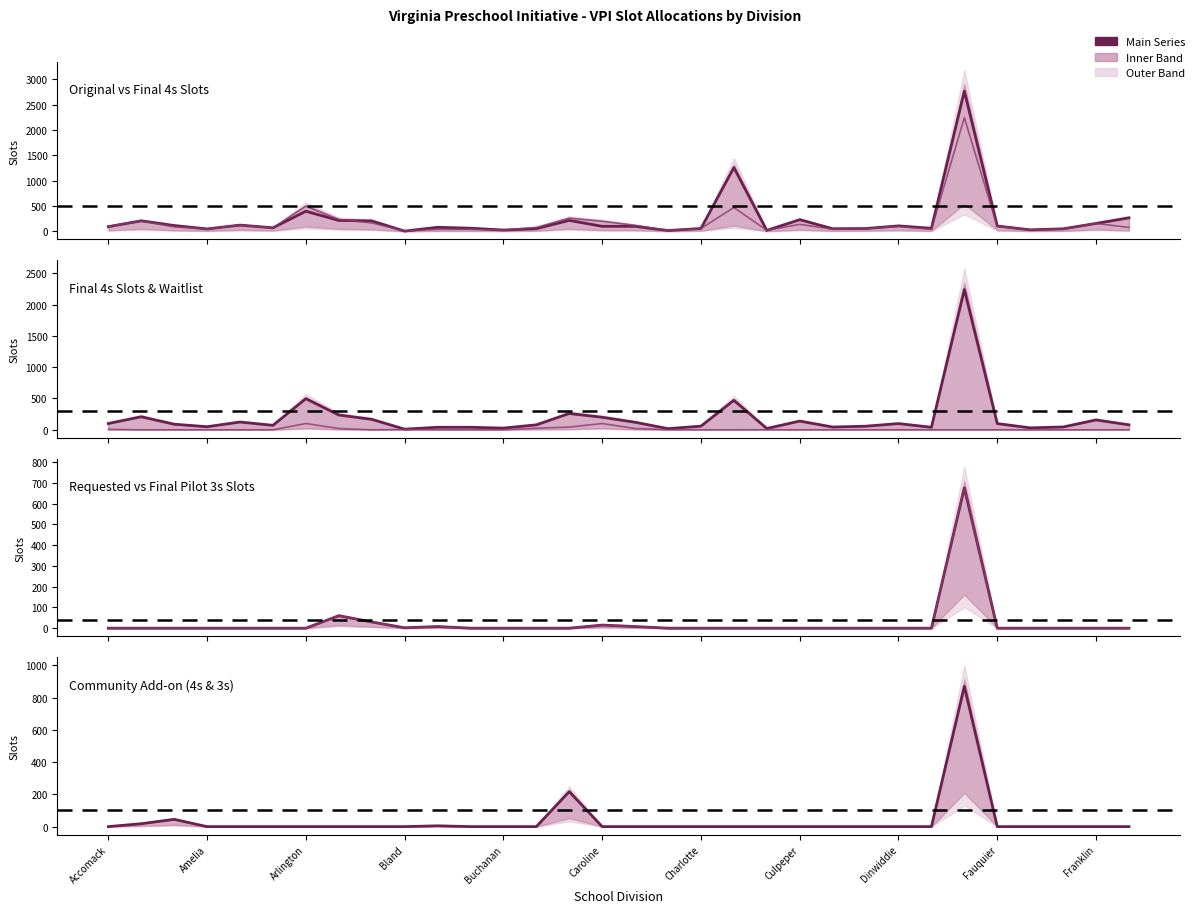

List the series in order of their peak value, lowest first.

Waitlist Slots (4s), Requested 3s Slots, Final Pilot 3s Slots, Community Add-on (4s&3s), Final 4s Slots, Original 4s Slots